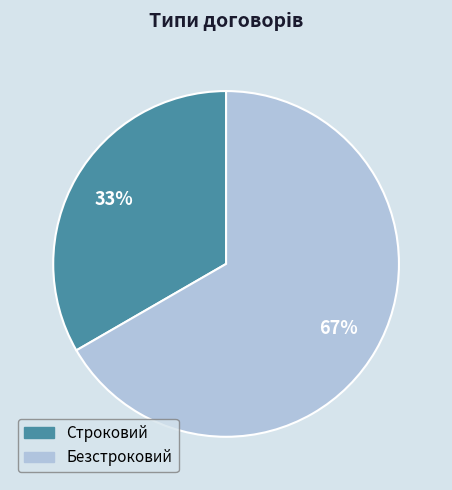

To the nearest percent, what is the combined percentage of Безстроковий and Строковий?

100%